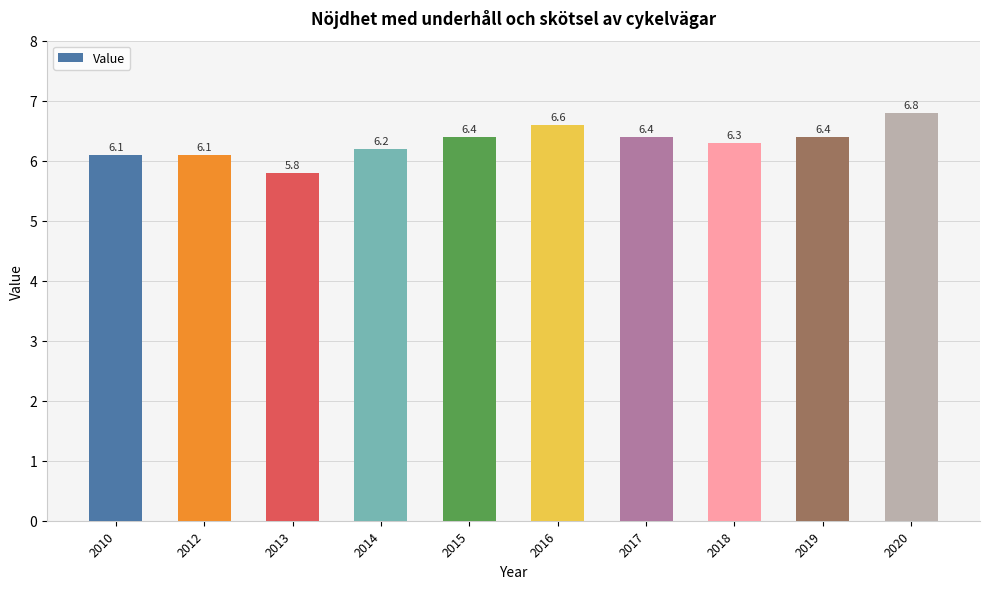

What is the average value?

6.3